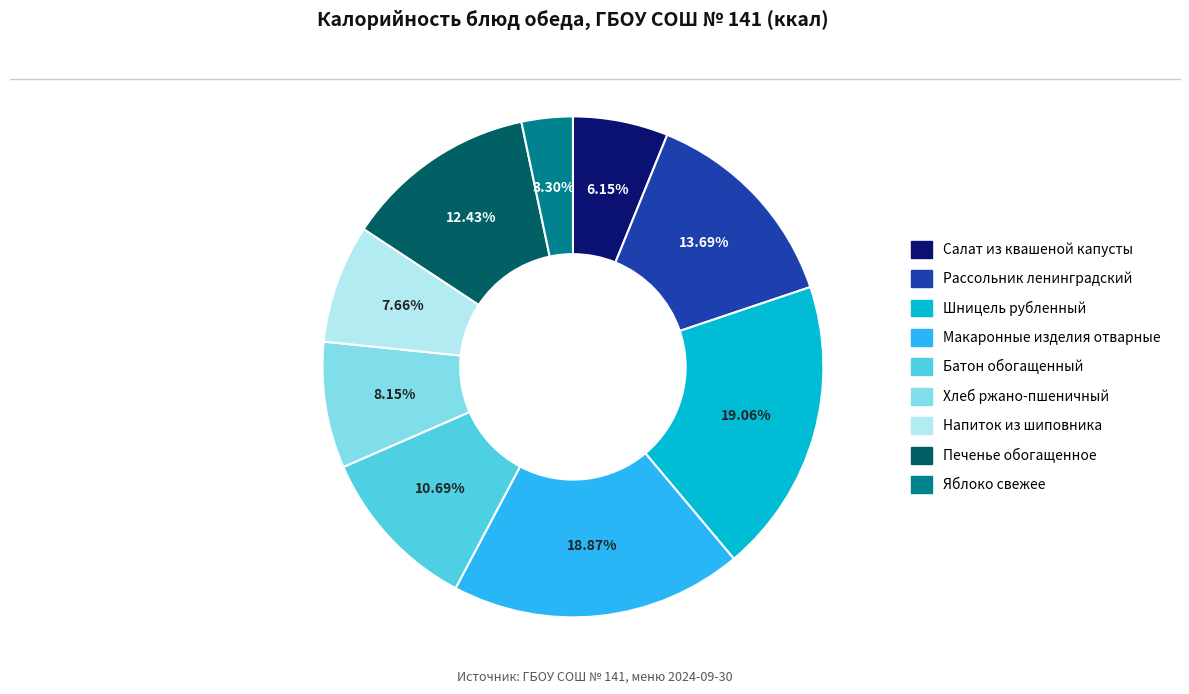

Is it true that Печенье обогащенное is 12% of the pie?

True